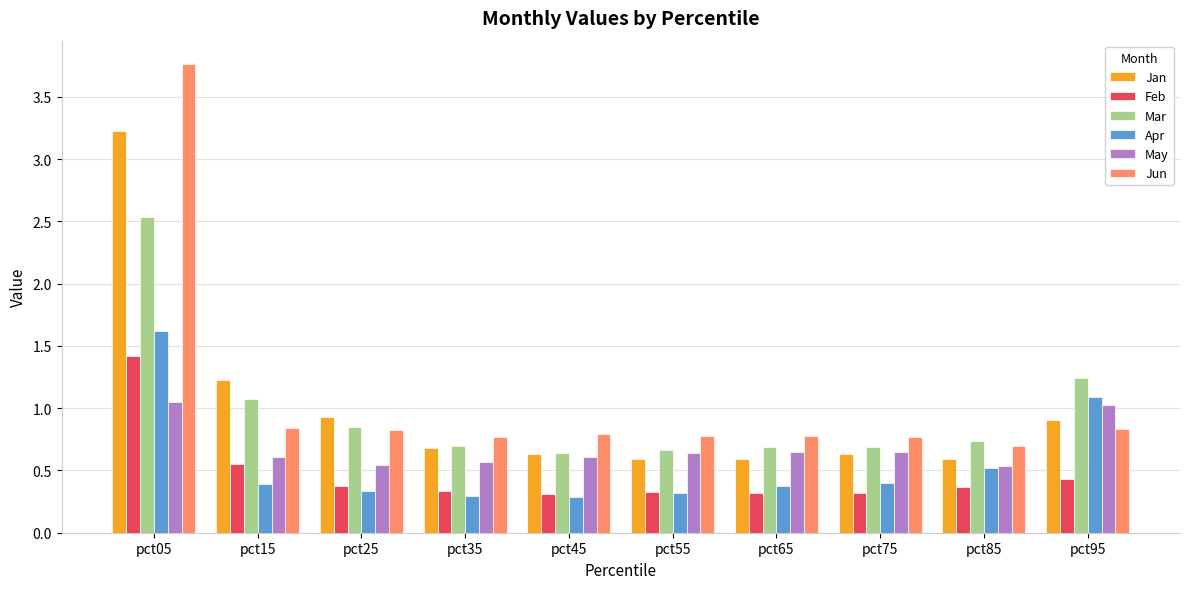

Which series has the largest range (max minus min)?

Jun